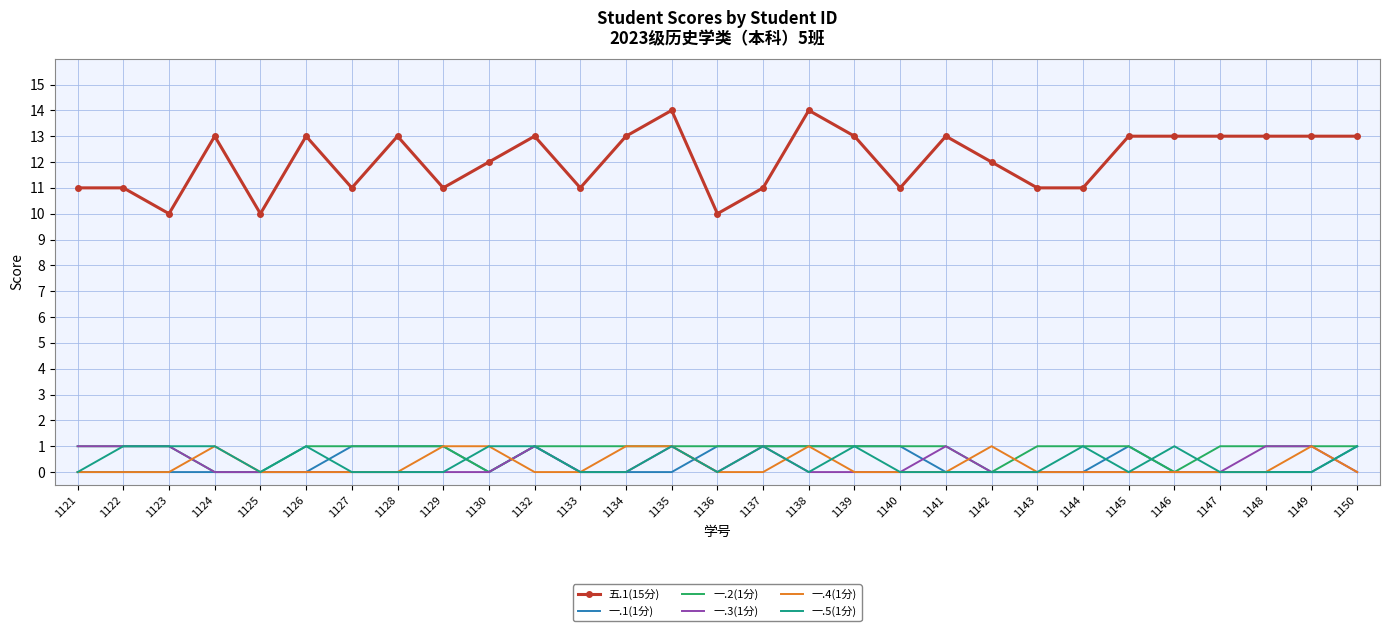

Which series has the widest spread of values?

五.1(15分)